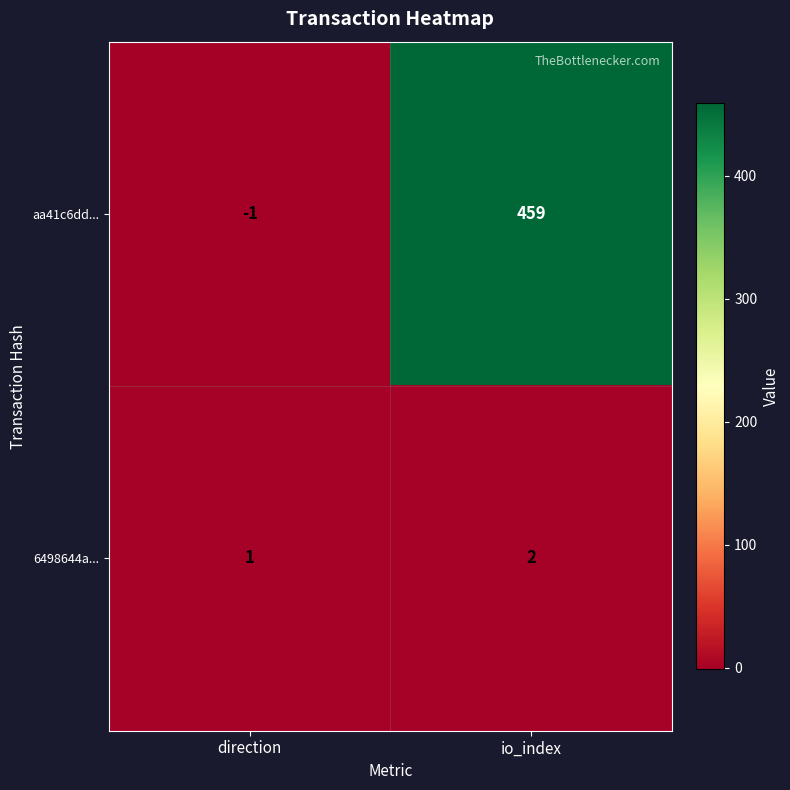

At which label does 6498644a... reach its peak?

io_index